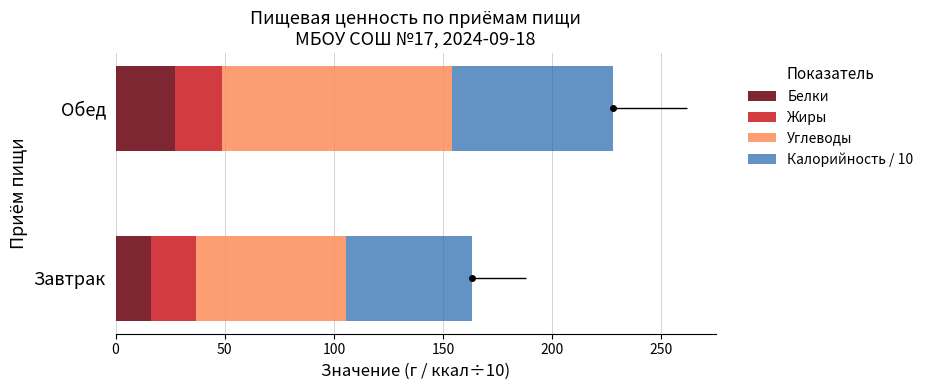

Is it true that Жиры equals 21.2 at Обед?

True